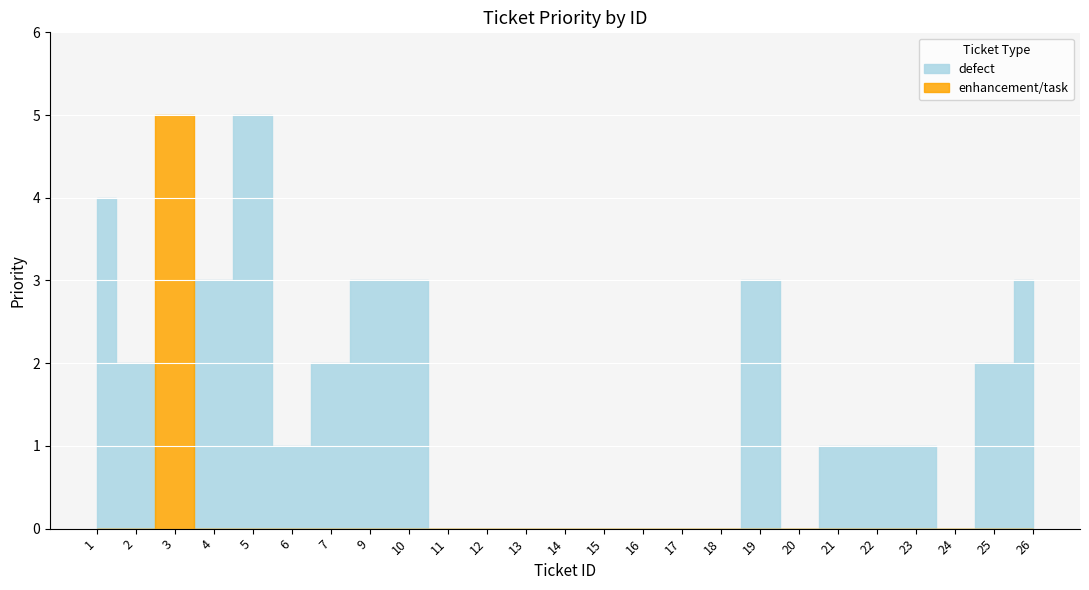

Which has a higher value, 18 or 12?

12